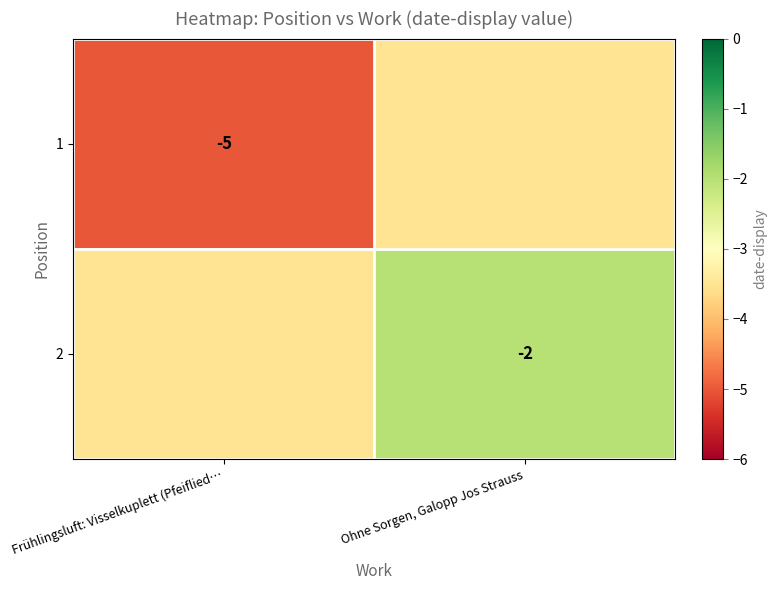

At which category is the sum across all series the highest?

Ohne Sorgen, Galopp Jos Strauss